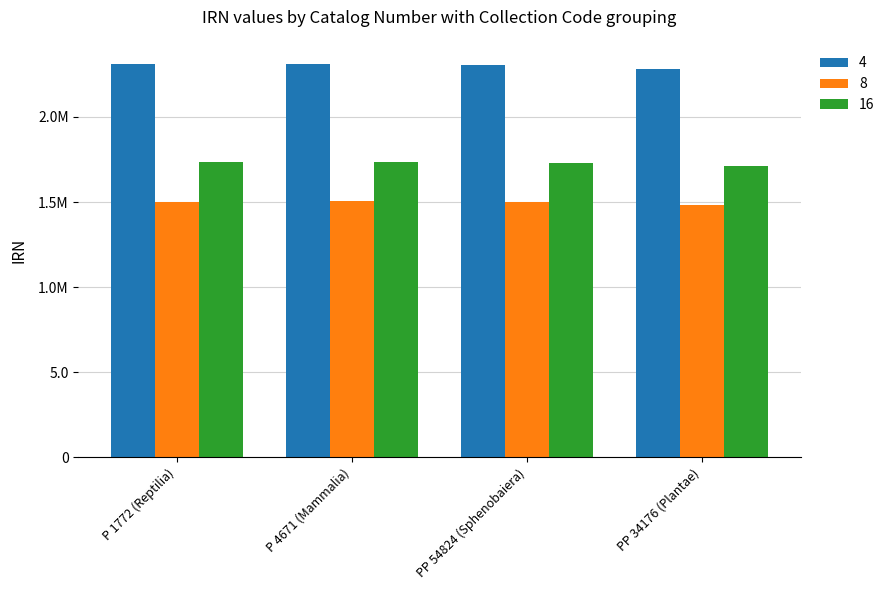

Does the chart contain any negative values?

No